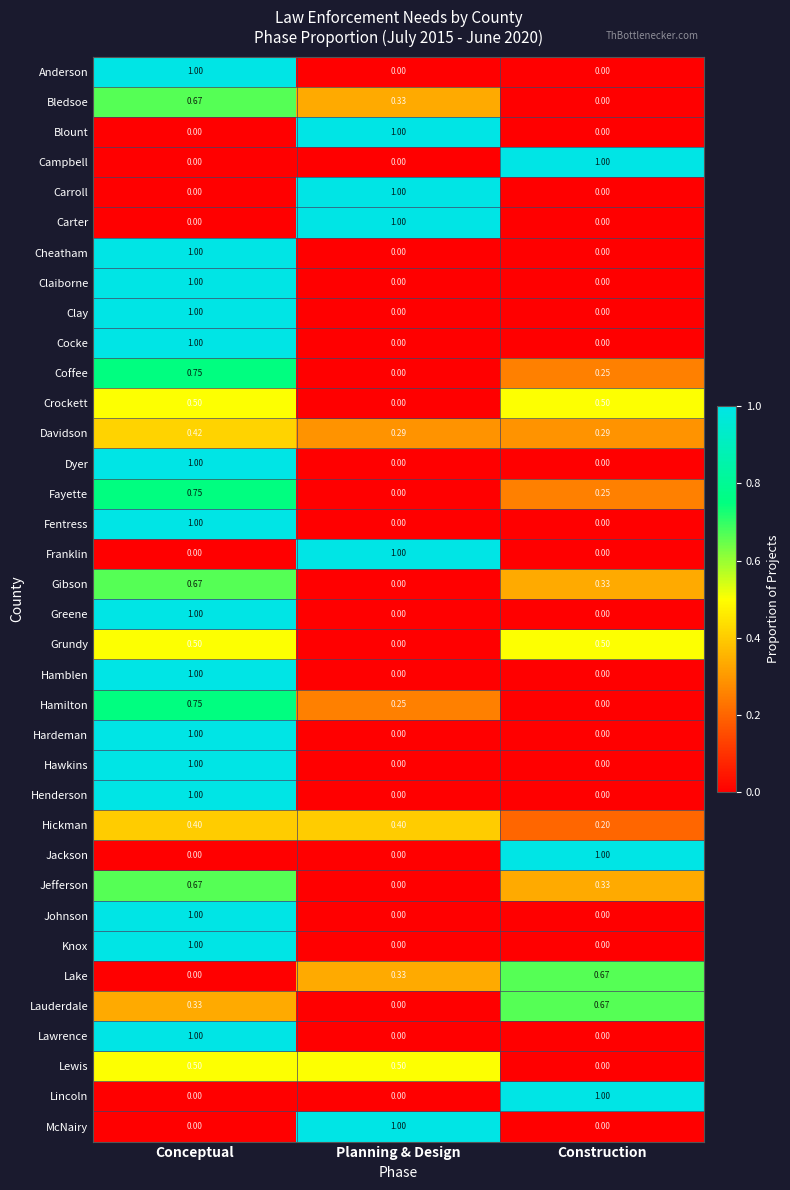

Rank the categories by Hamilton value from highest to lowest.

Conceptual, Planning & Design, Construction